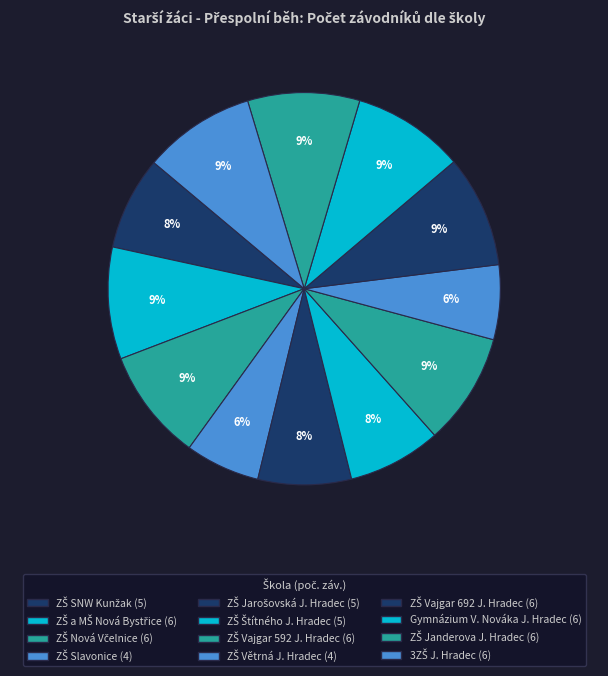

How many segments does this pie chart have?

12